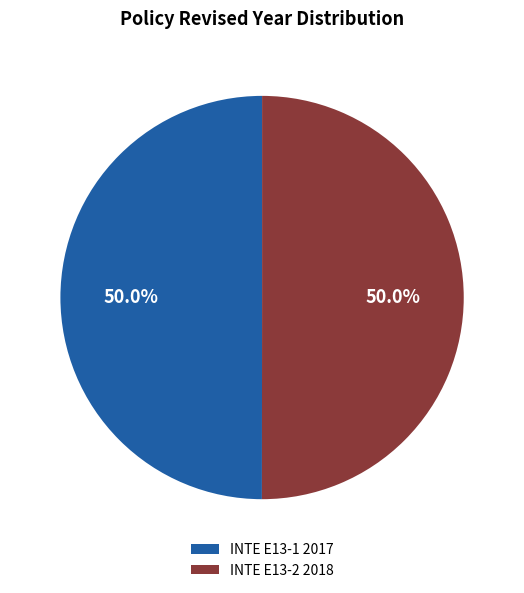

To the nearest percent, what percentage of the pie is INTE E13-1 2017?

50%